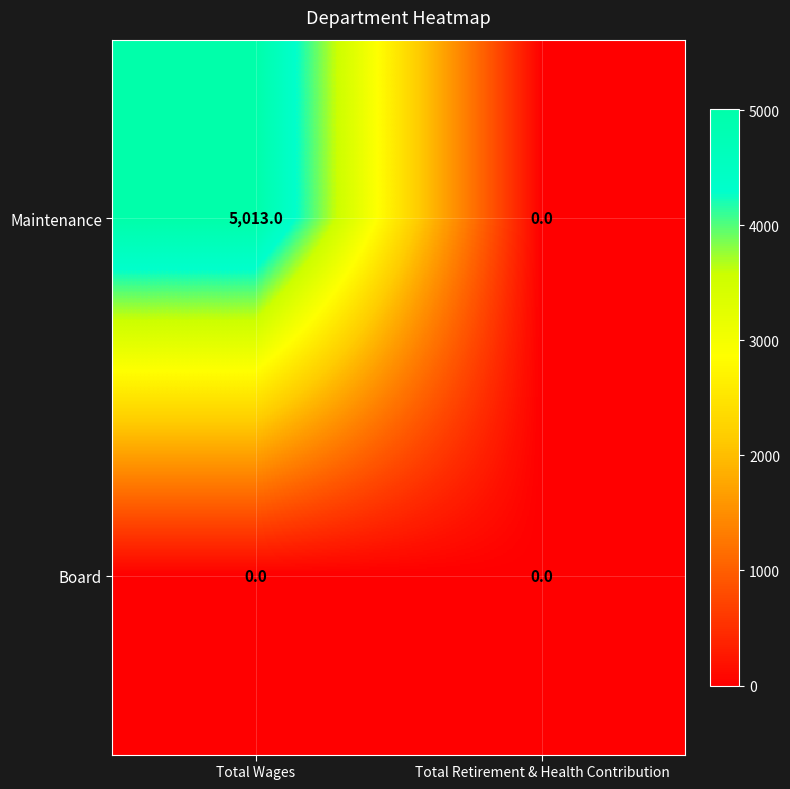

Rank the series by their maximum value, from highest to lowest.

Maintenance, Board